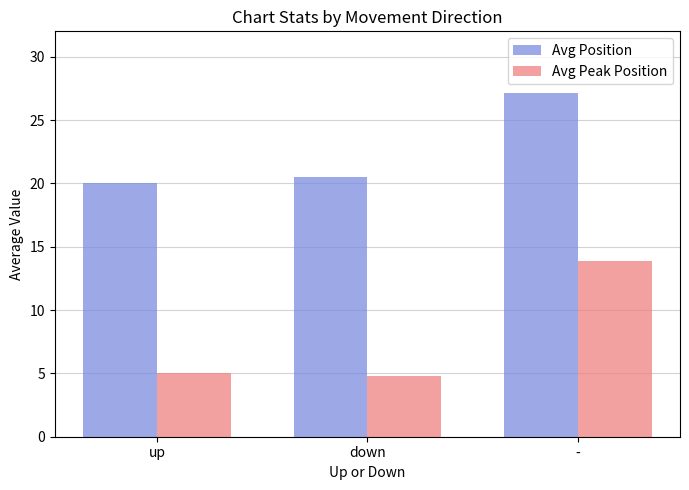

How many bars are there in each group?

2